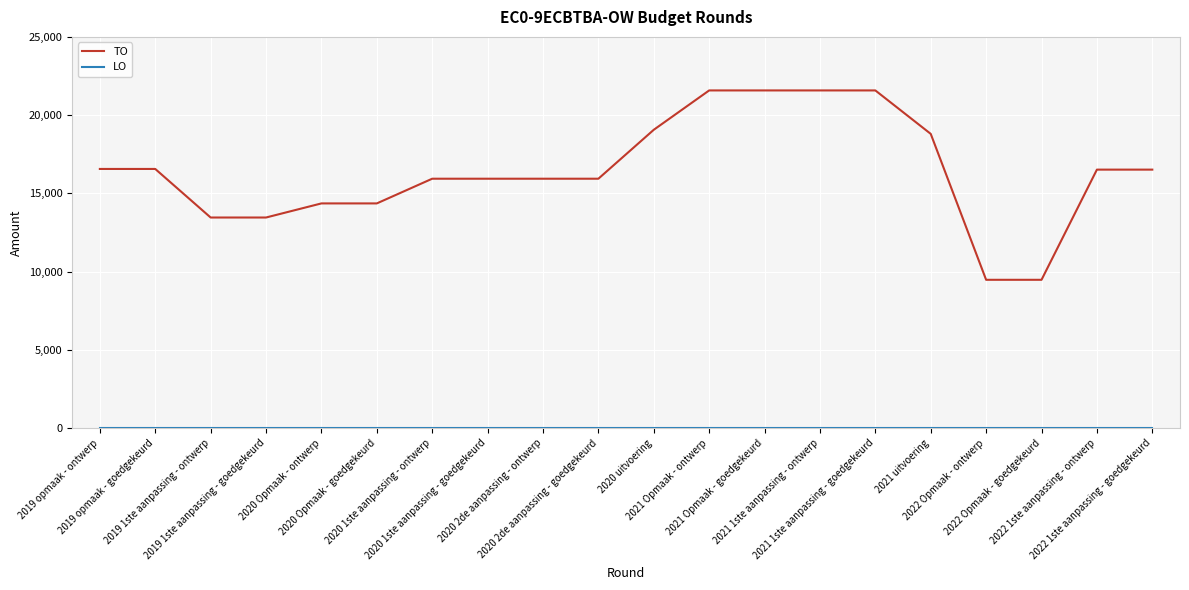

What is the difference between the maximum and minimum values in the TO series?

12100